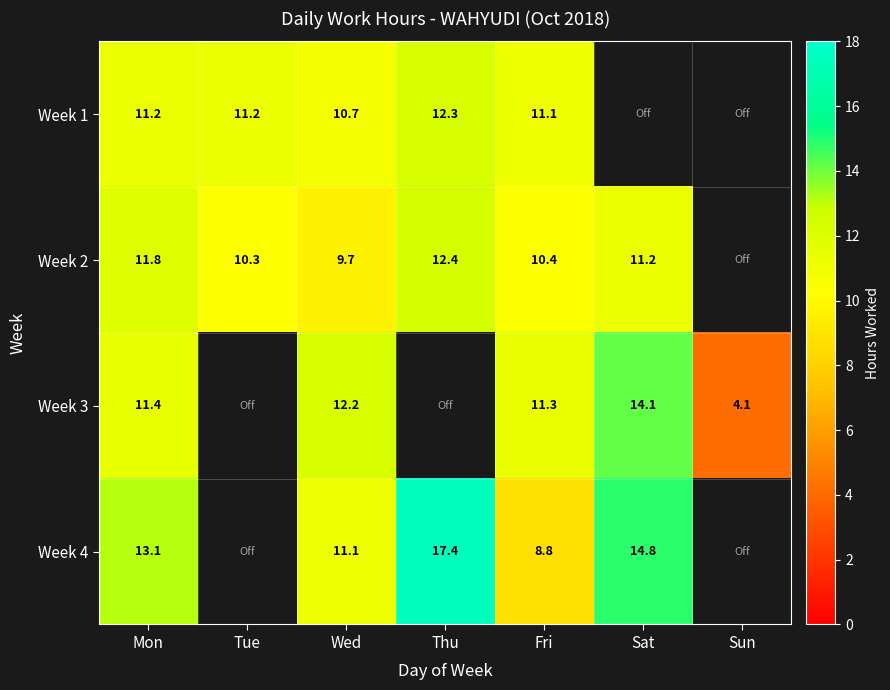

How many positive values does the Week 1 series have?

5